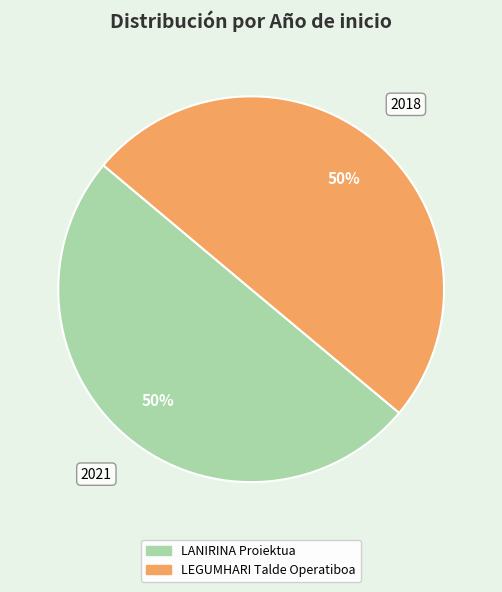

What is the ratio of the value at LANIRINA Proiektua to the value at LEGUMHARI Talde Operatiboa?

1.0